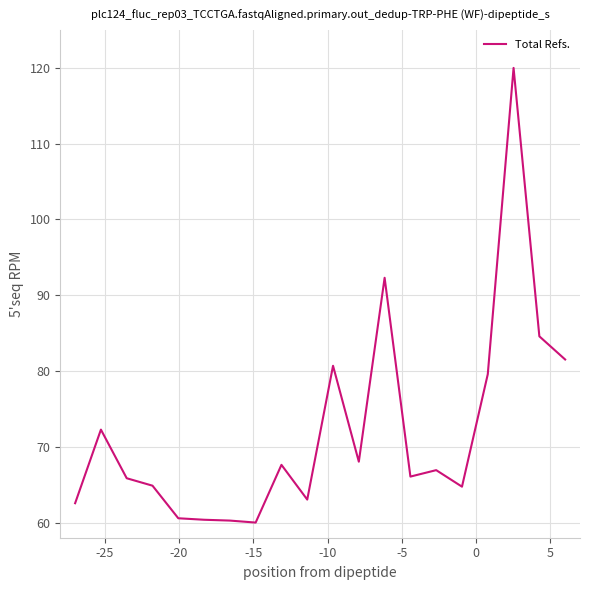

What is the greatest value displayed?

120.0